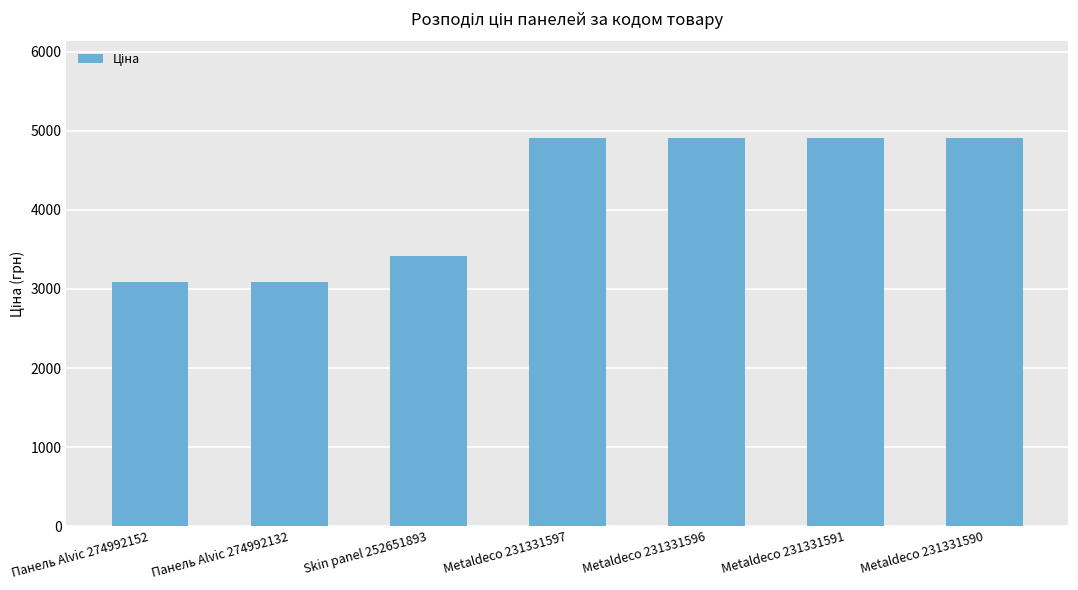

How many series are shown in this chart?

1